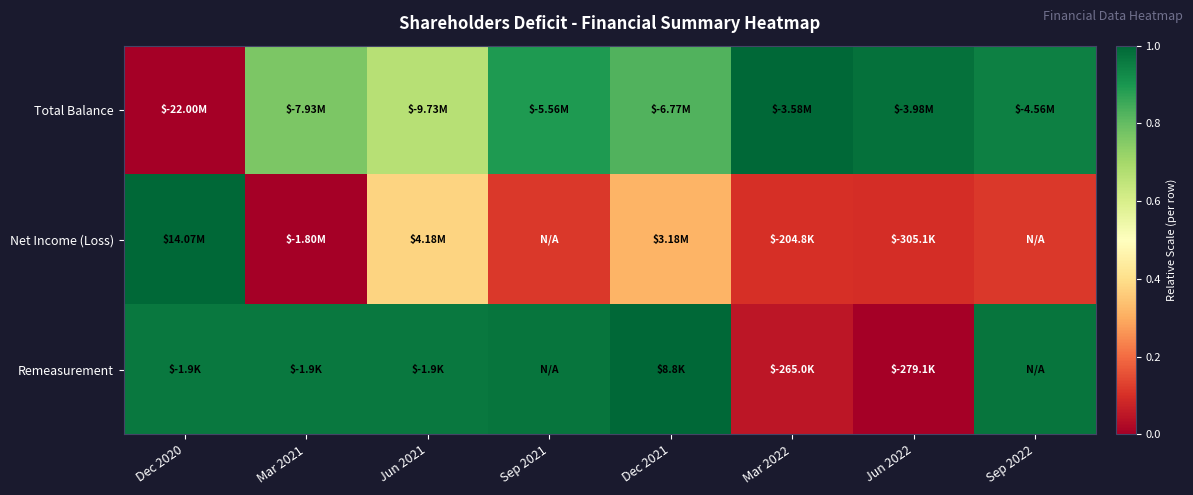

At which category is the sum across all series the highest?

Dec 2021